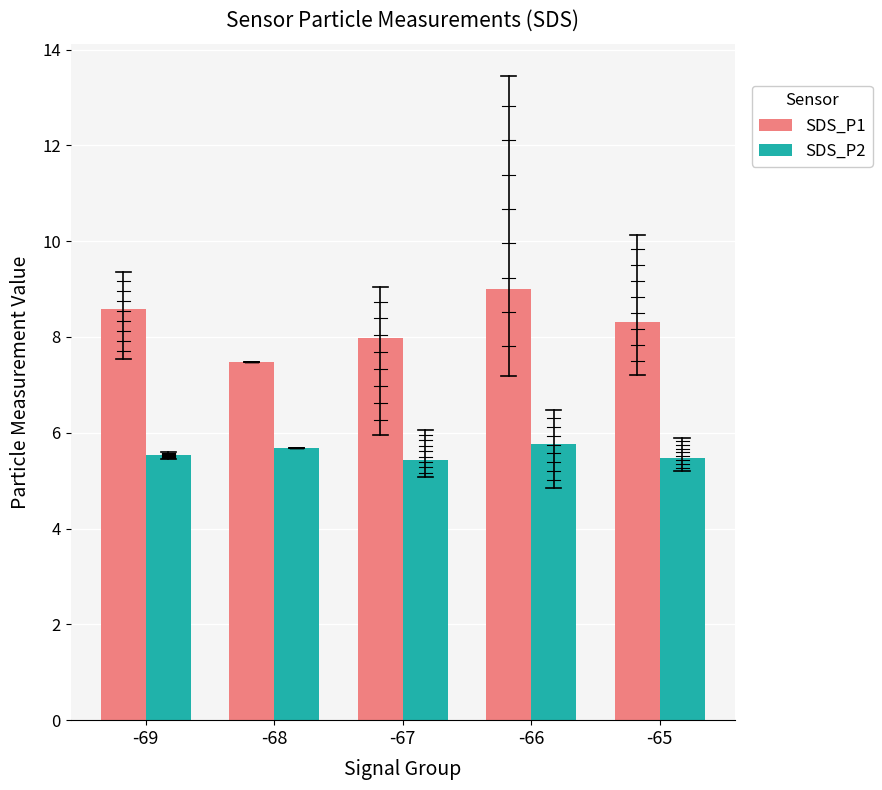

What is the difference between the highest and lowest values at -69?

3.1